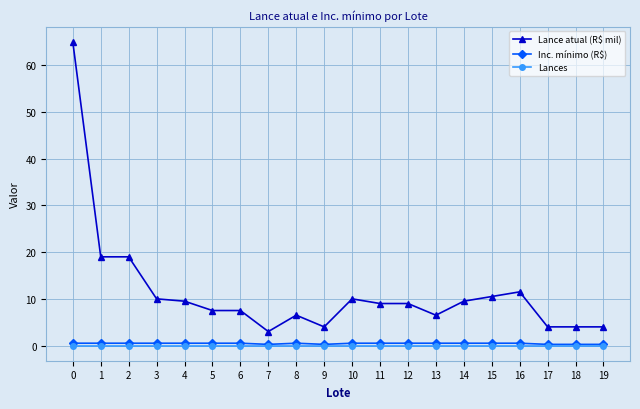

True or false: Lance atual (R$ mil) has a value of 9.5 at 4.

True